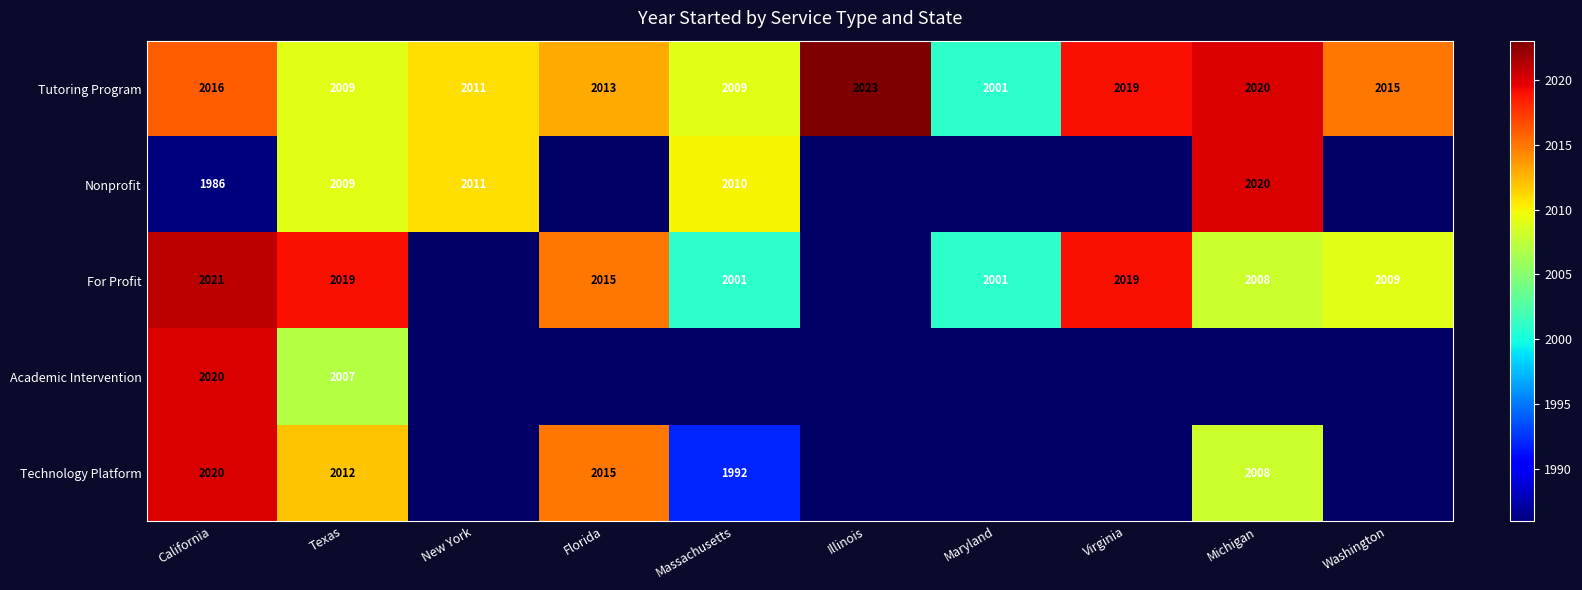

The Tutoring Program series shows 2016 at California. True or false?

True